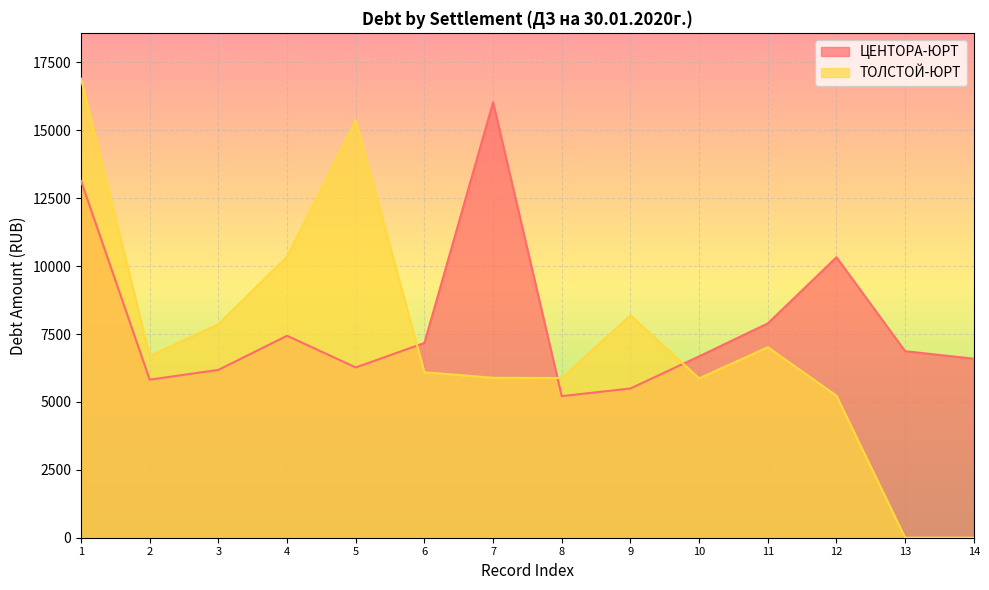

True or false: ТОЛСТОЙ-ЮРТ and ЦЕНТОРА-ЮРТ intersect in this chart.

True